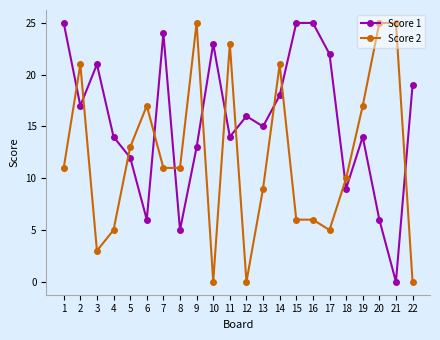

Rank the series by their average value, from highest to lowest.

Score 1, Score 2